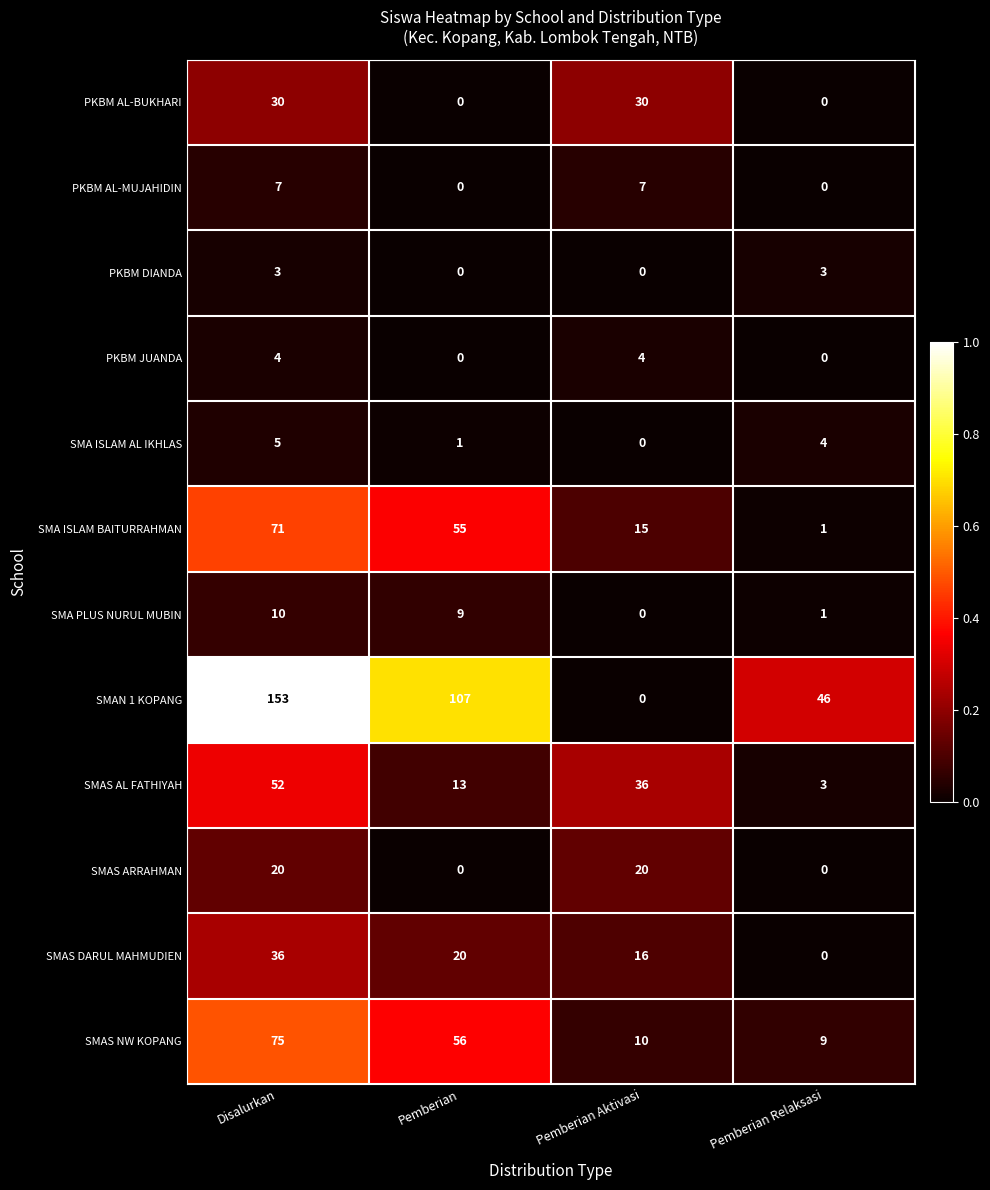

What is the spread (max minus min) of values at Pemberian?

107